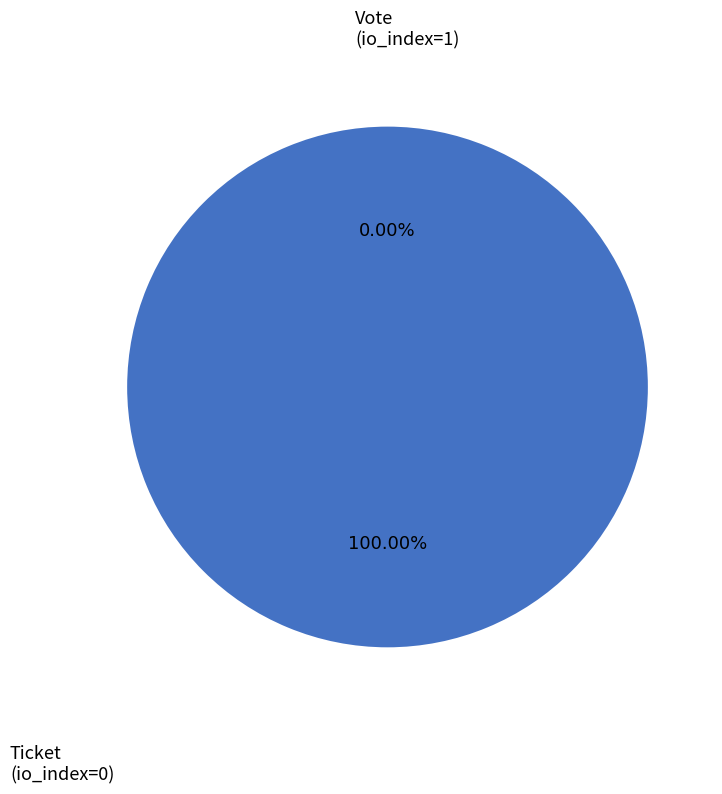

Rank the categories by value from lowest to highest.

Ticket, Vote